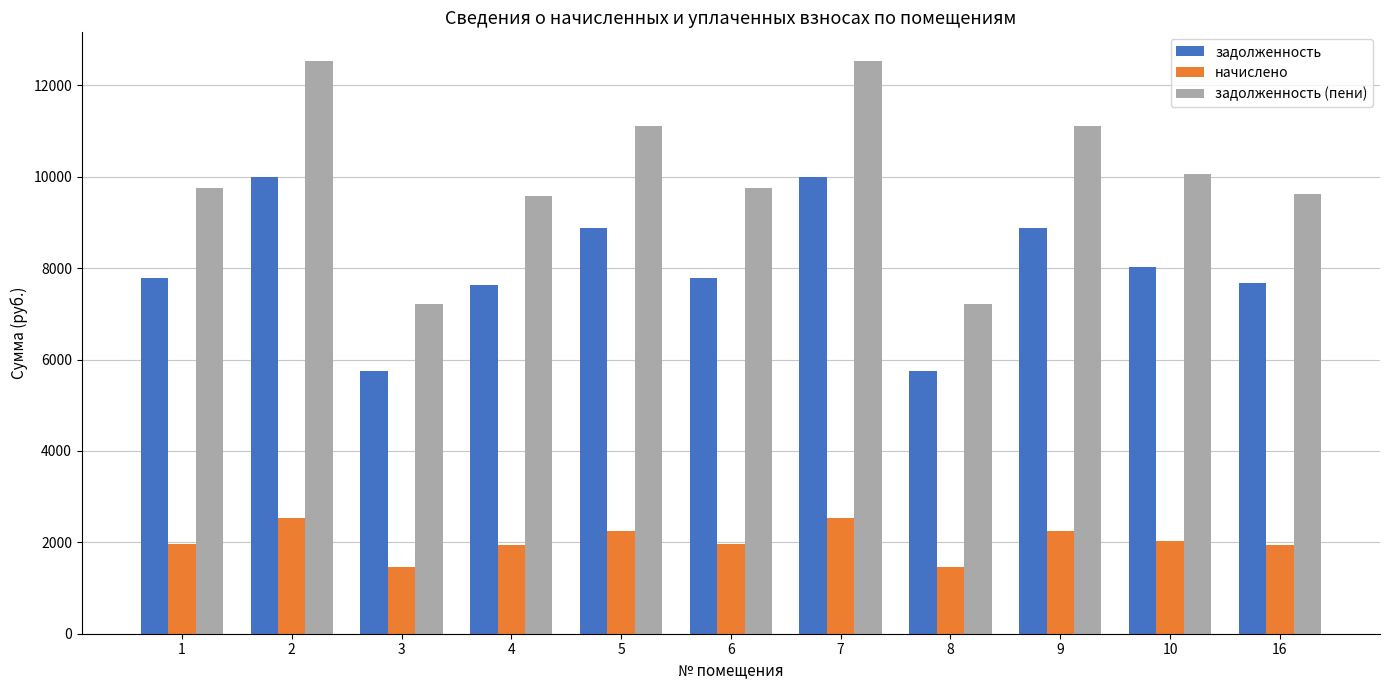

Rank the series at 1 from highest to lowest value.

задолженность (пени), задолженность, начислено